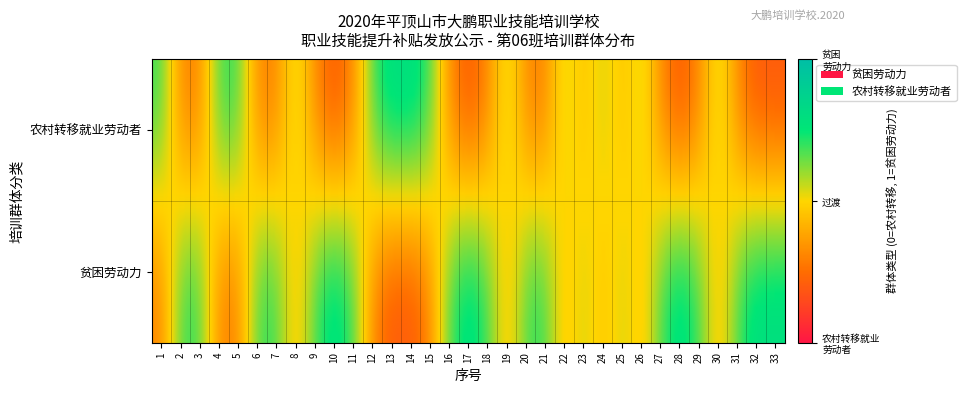

What is the total value across all series at 12?

1